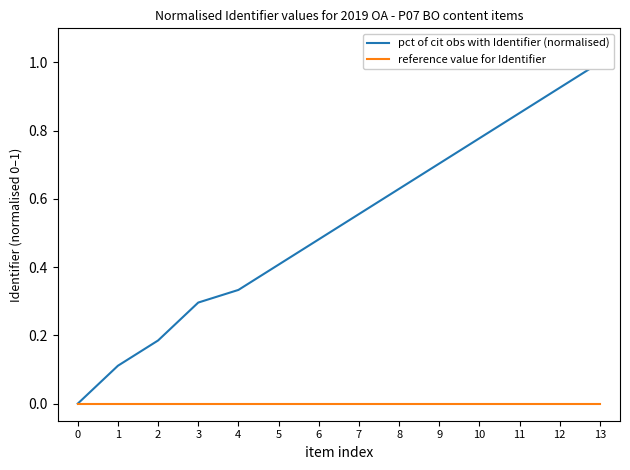

At how many categories does at least one series exceed 0?

13